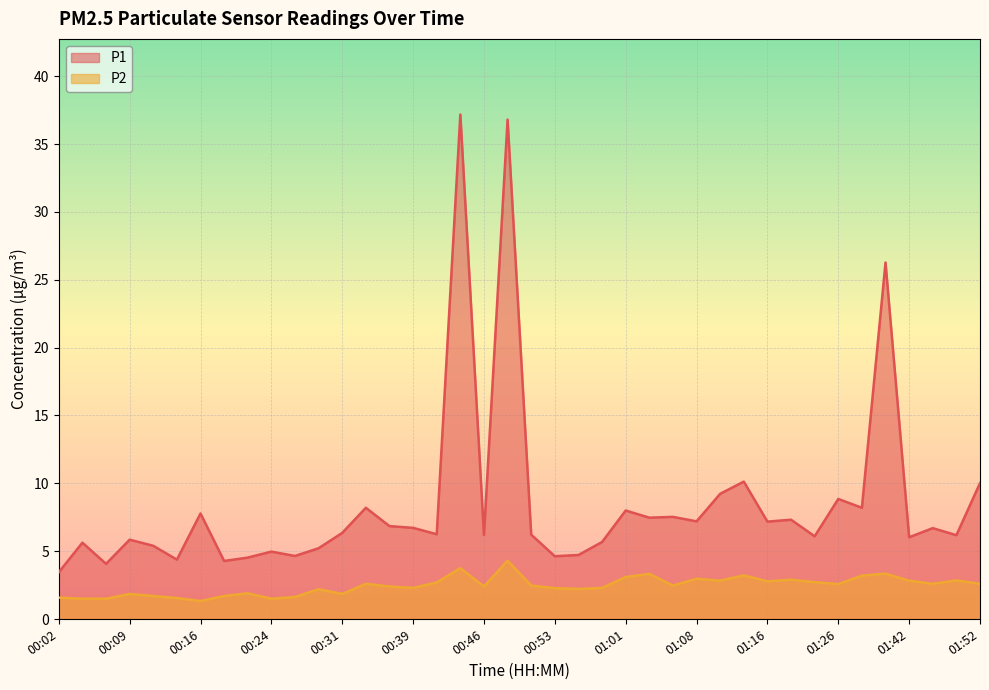

What is the sum of all P2 values?

97.8